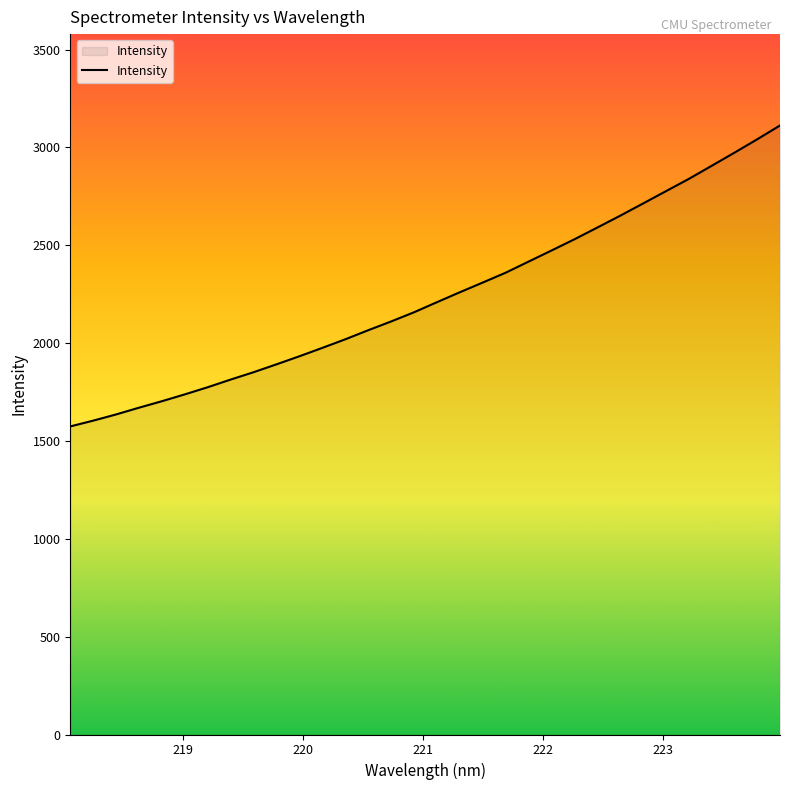

What is the smallest value displayed?

1574.4